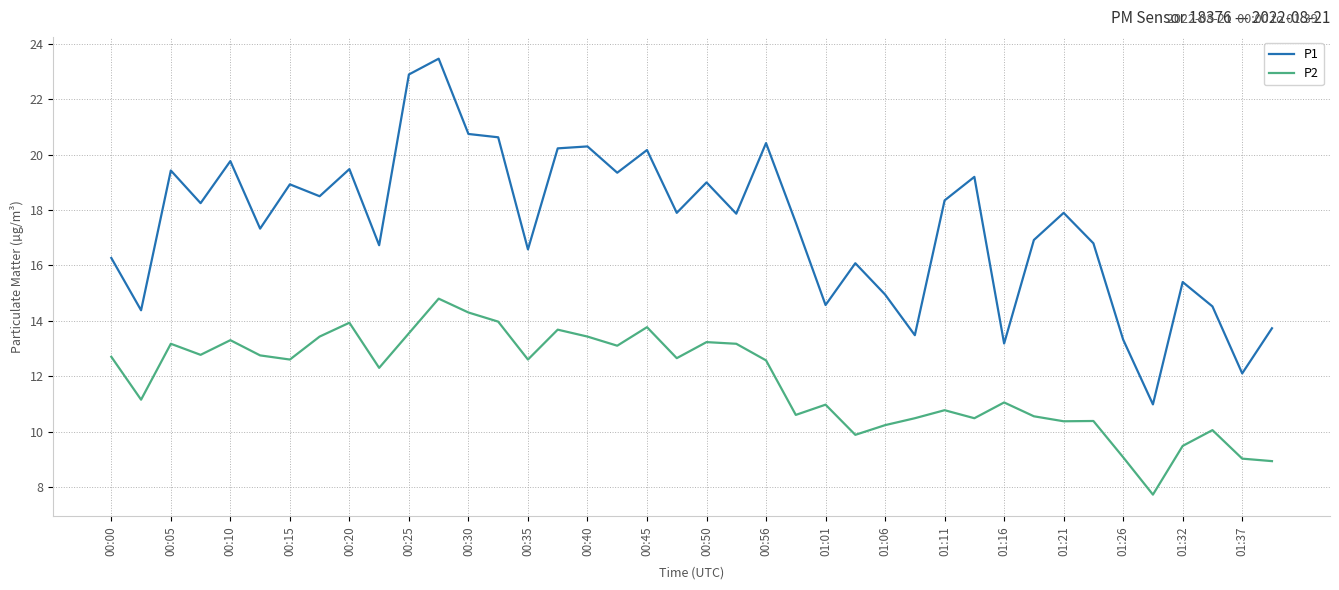

True or false: P1 and P2 intersect in this chart.

False